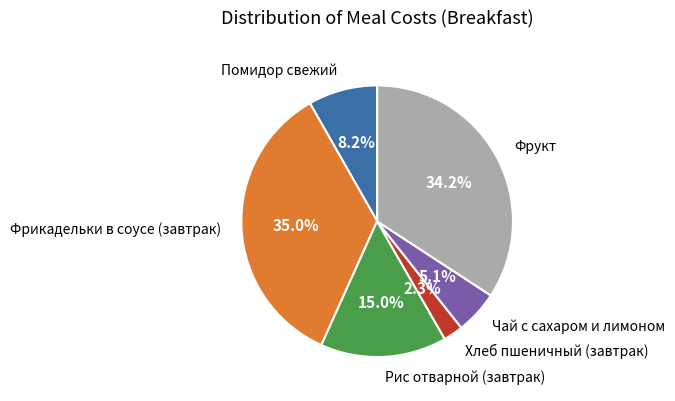

The Помидор свежий slice represents 18% of the pie. True or false?

False